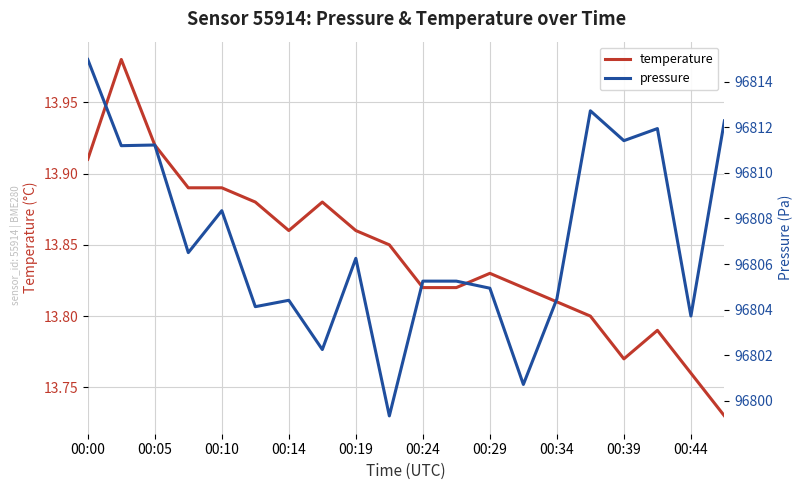

Reading left to right, list all the values displayed in this chart.

temperature: 13.9	14.0	13.9	13.9	13.9	13.9	13.9	13.9	13.9	13.8	13.8	13.8	13.8	13.8	13.8	13.8	13.8	13.8	13.8	13.7
pressure: 96815.0	96811.2	96811.2	96806.5	96808.3	96804.1	96804.4	96802.2	96806.2	96799.3	96805.2	96805.2	96804.9	96800.7	96804.5	96812.7	96811.4	96811.9	96803.7	96812.3